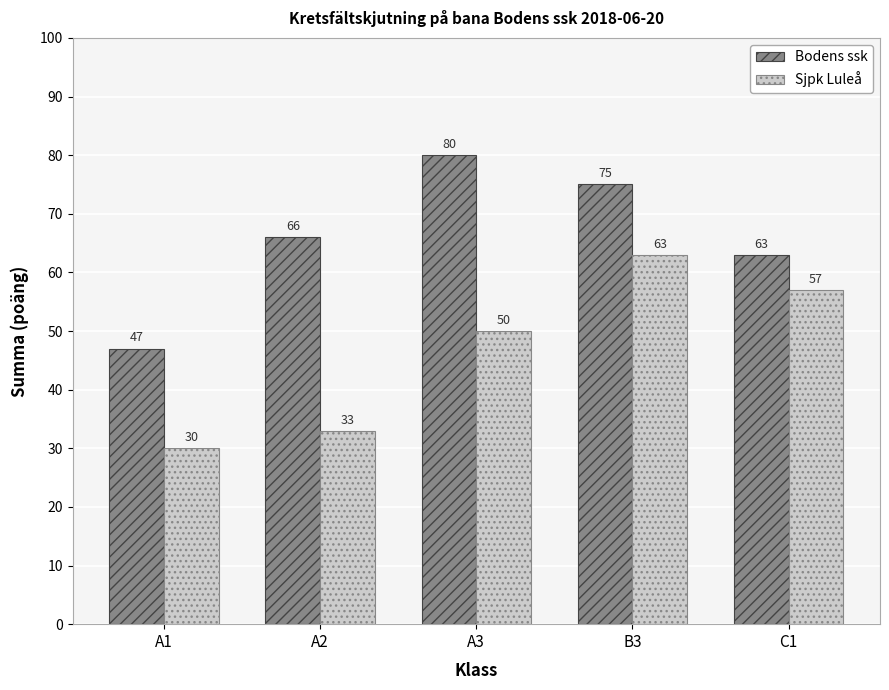

What is the label of the 5th bar from the left?

C1